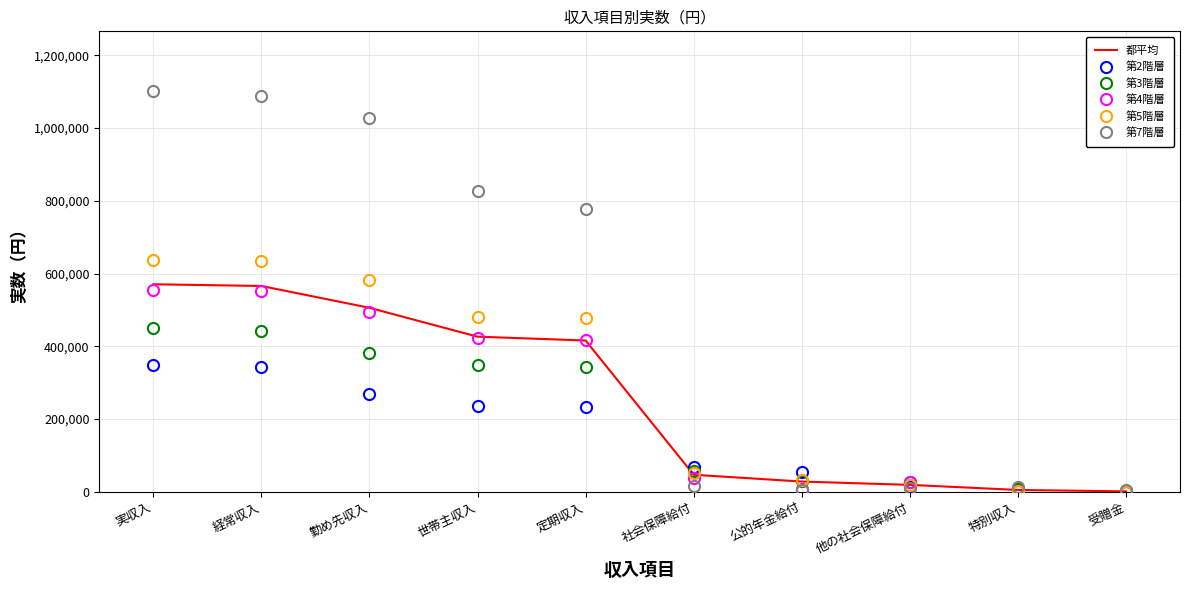

What is the spread (max minus min) of values at 受贈金?

3352